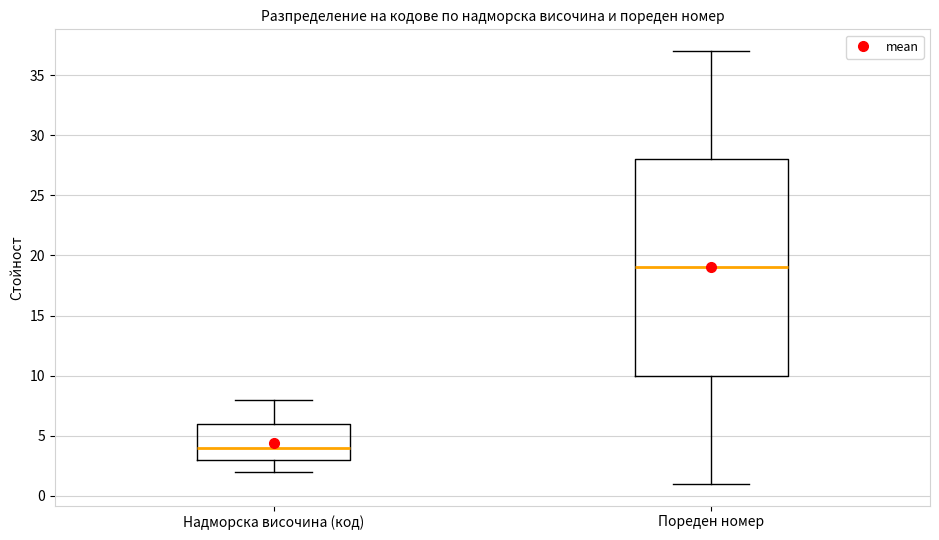

Which box is the tallest, from its lower edge to its upper edge?

Пореден номер